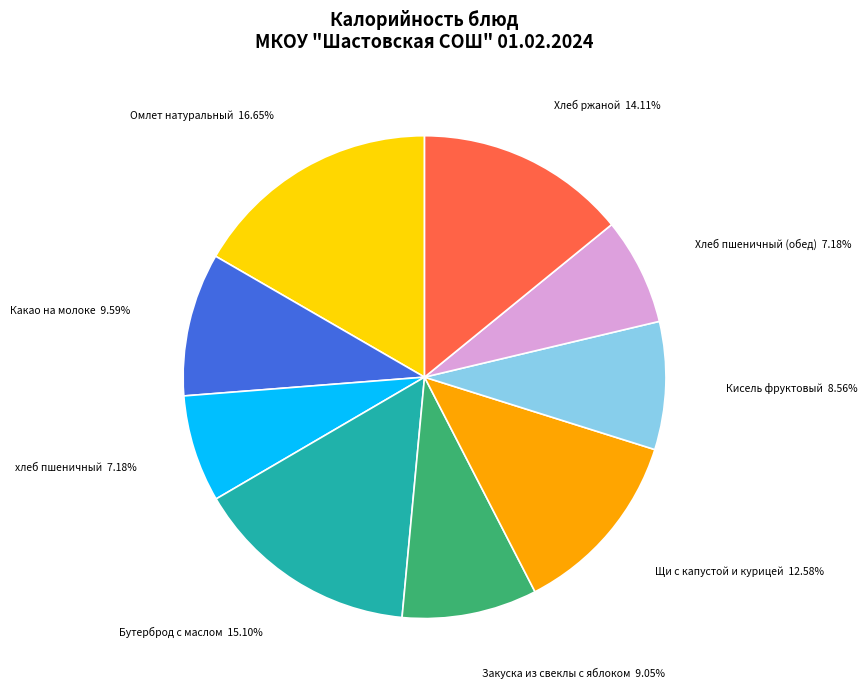

What percentage is the Хлеб пшеничный (обед) slice, to the nearest percent?

7%